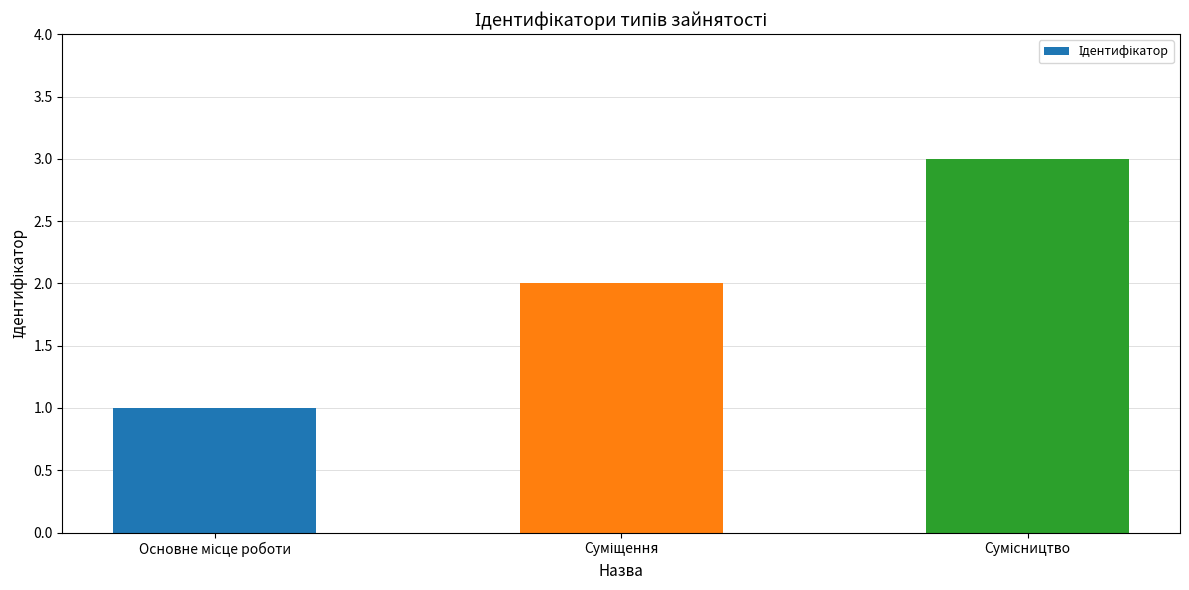

What is the sum of all values?

6